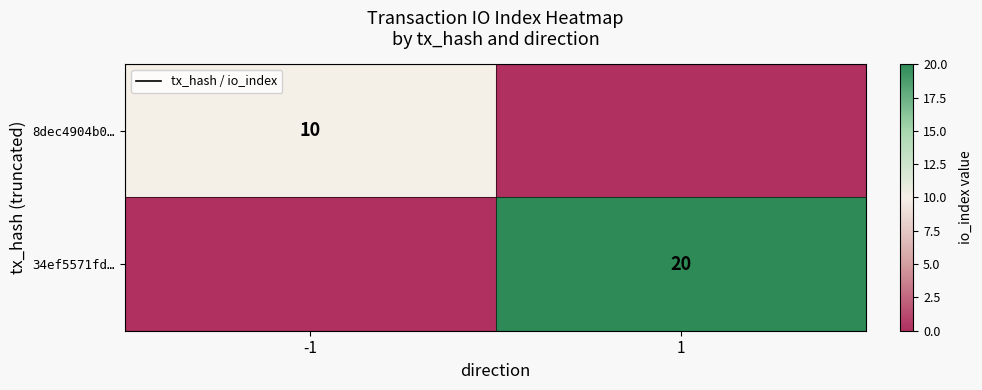

True or false: 34ef5571fd… has a value of 6 at 1.

False